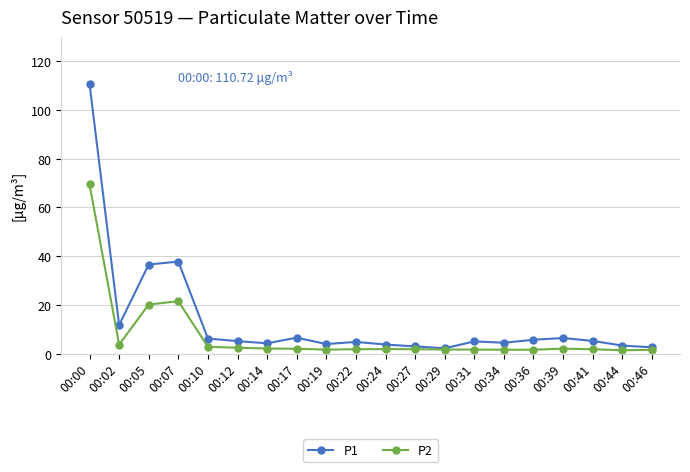

What are all the series names shown in the legend?

P1, P2